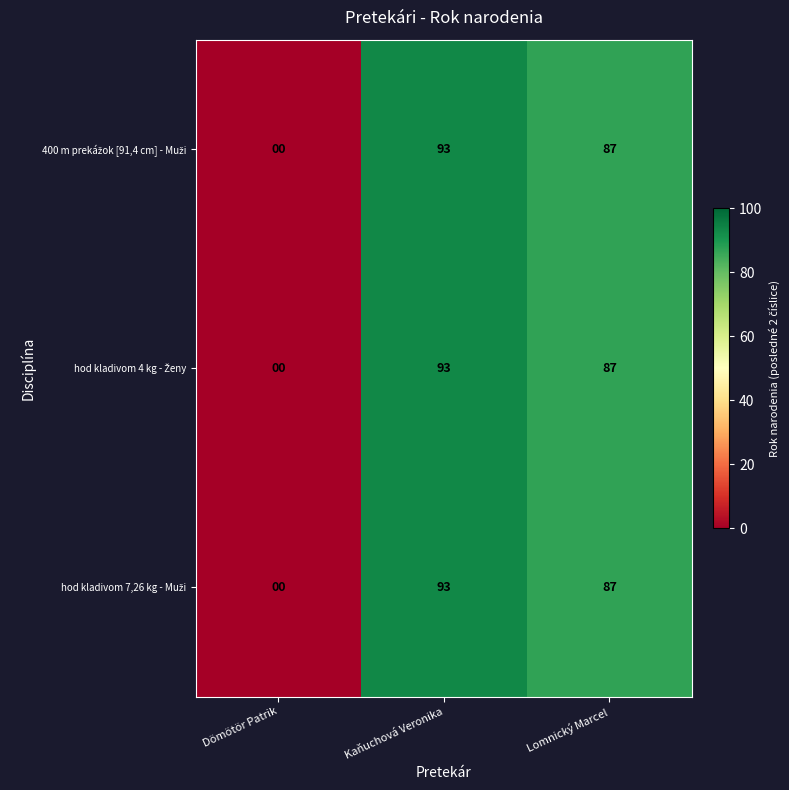

What is the total value across all series at Kaňuchová Veronika?

279